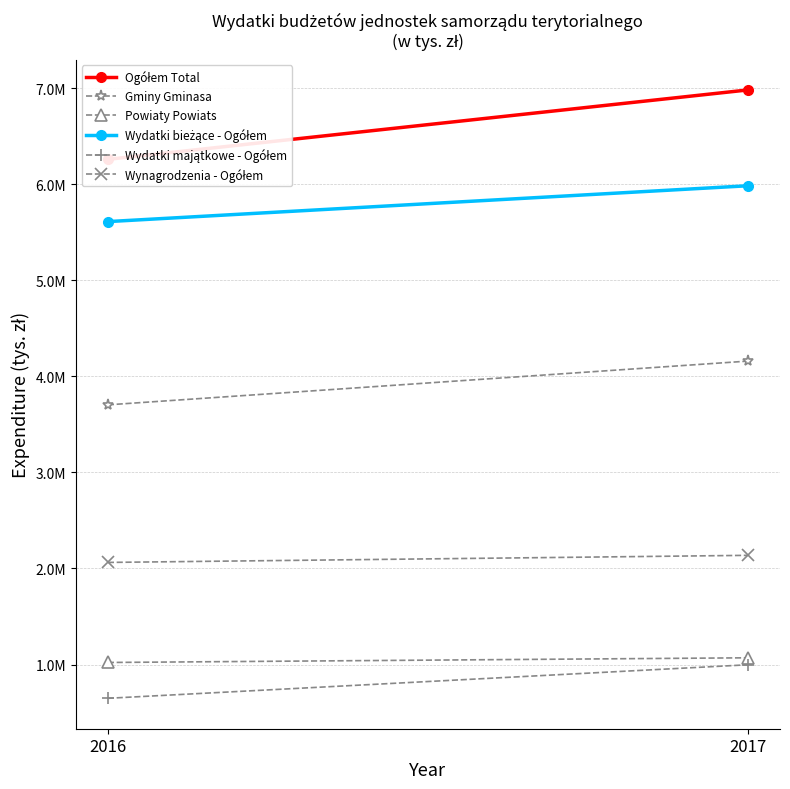

How many series are shown in this chart?

6